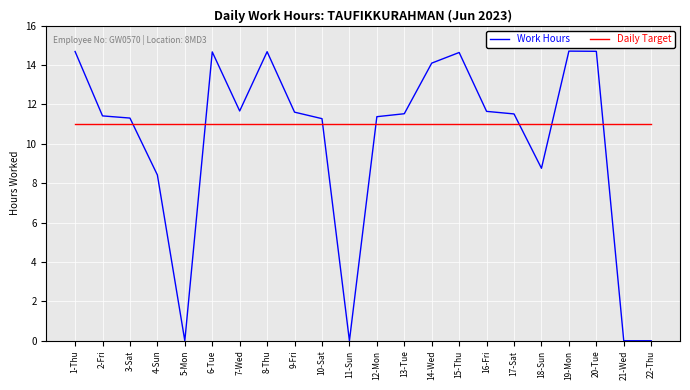

What is the total value across all series at 1-Thu?

25.7